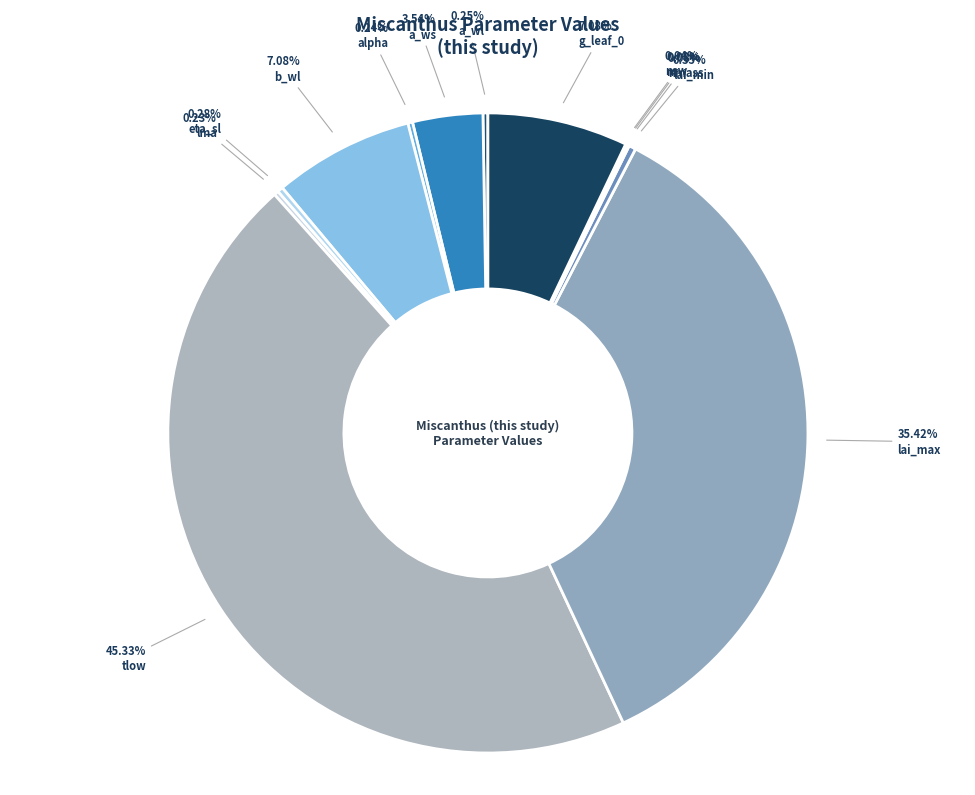

Count the number of slices in the pie.

13